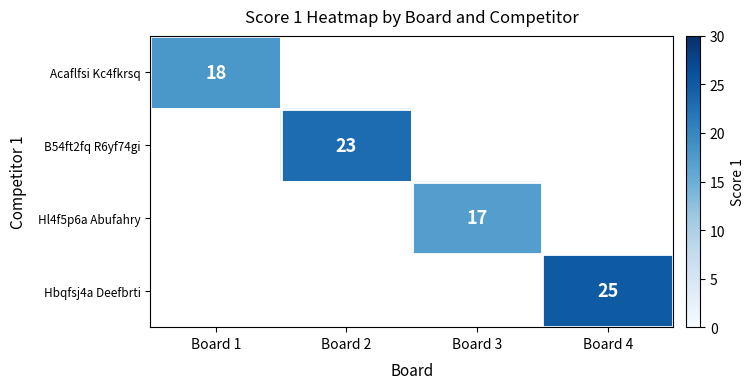

Is it true that B54ft2fq R6yf74gi equals 30 at Board 2?

False